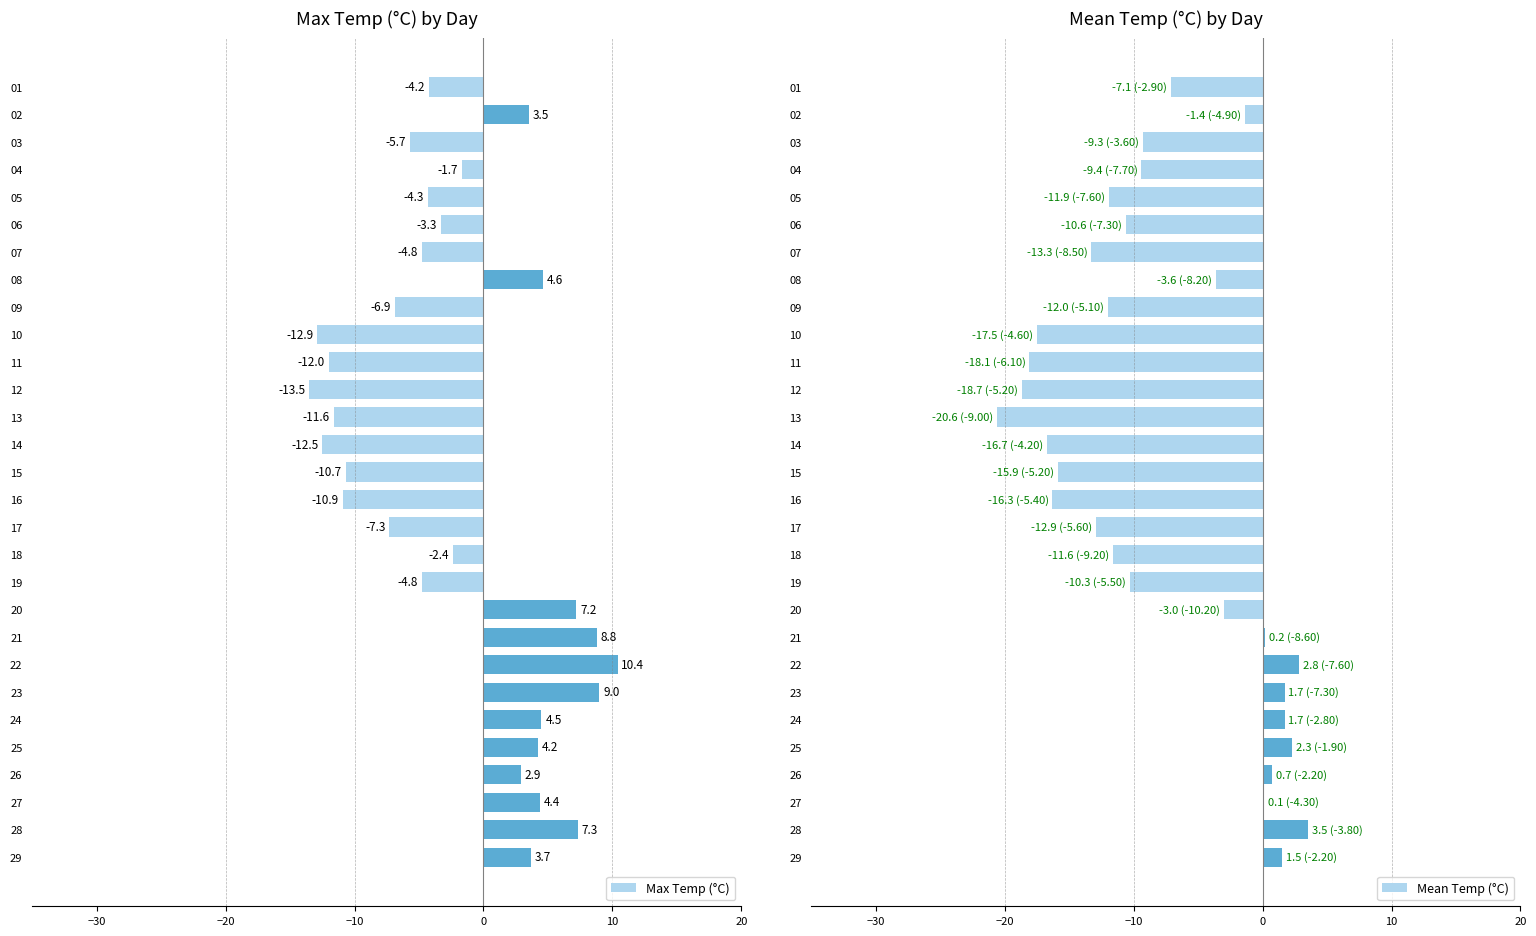

Where is Max Temp (°C) nearest to the value -1?

04